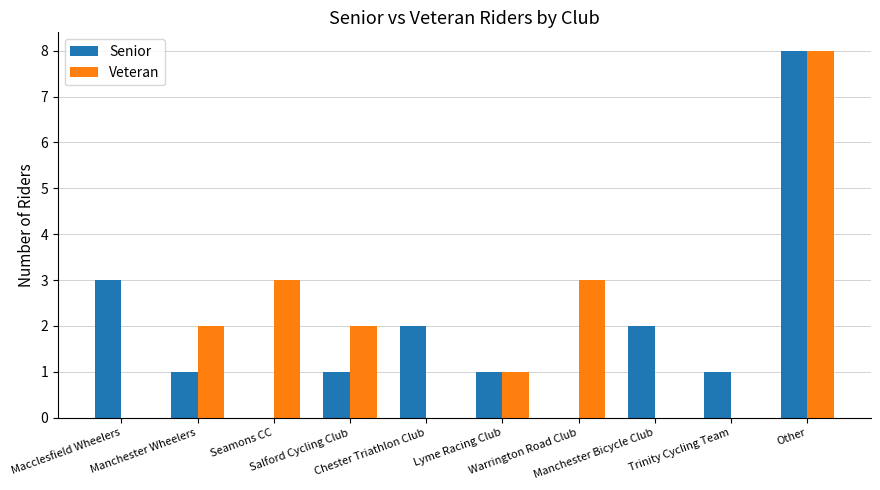

What is the greatest value displayed?

8